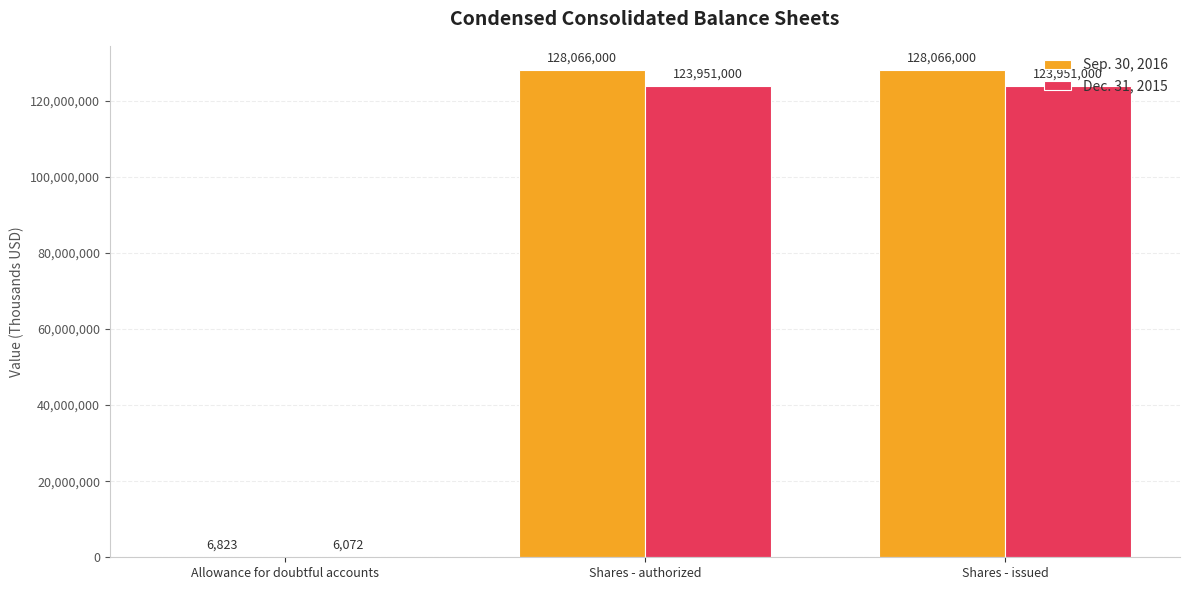

At which label is Dec. 31, 2015 closest to 61978536?

Allowance for doubtful accounts